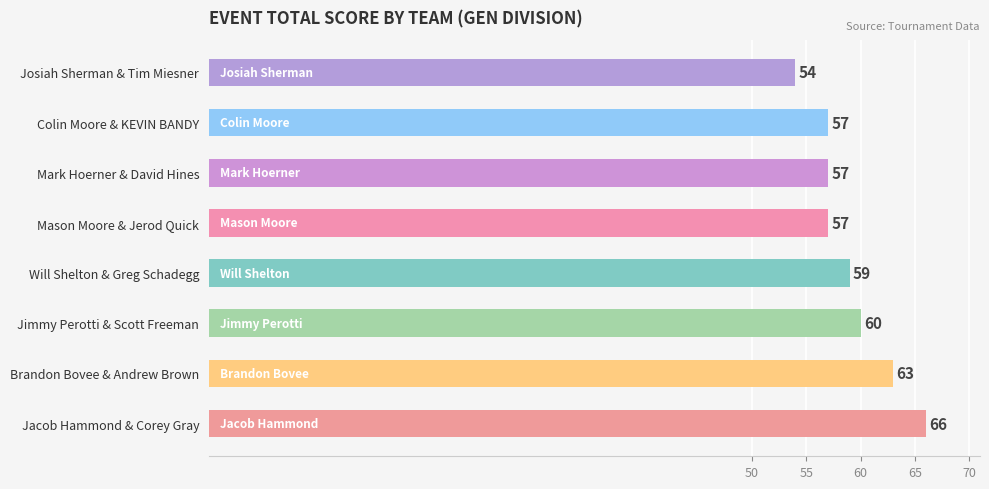

What is the ratio of the value at Brandon Bovee & Andrew Brown to the value at Will Shelton & Greg Schadegg?

1.1